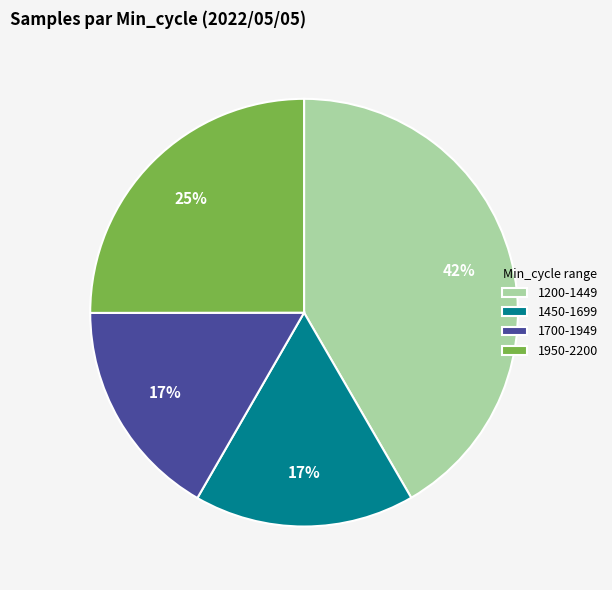

What is the largest slice in the pie chart?

1200-1449